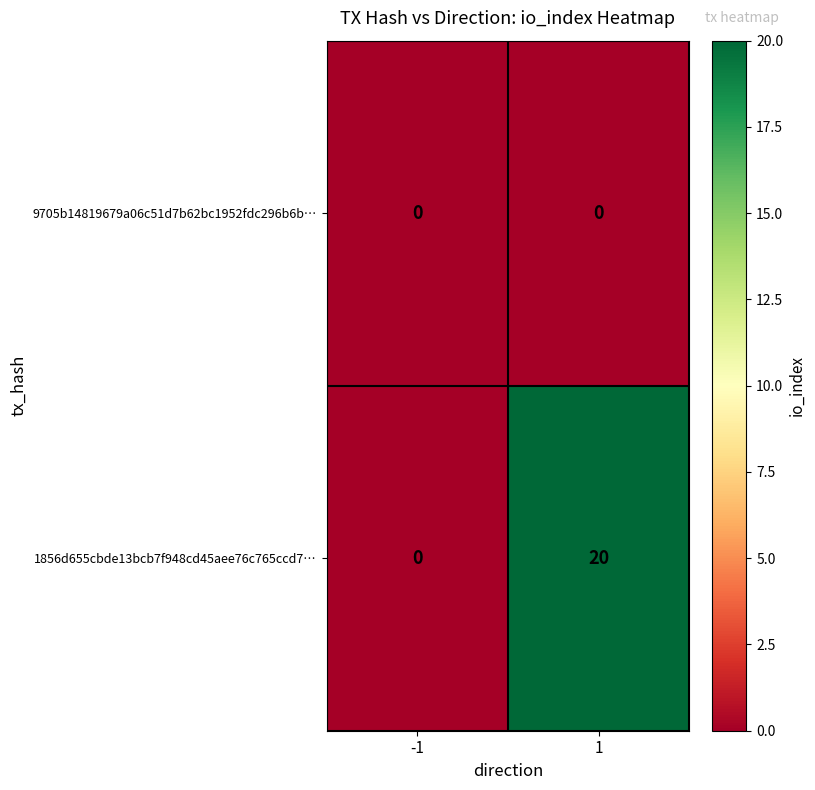

How many series are shown in this chart?

2